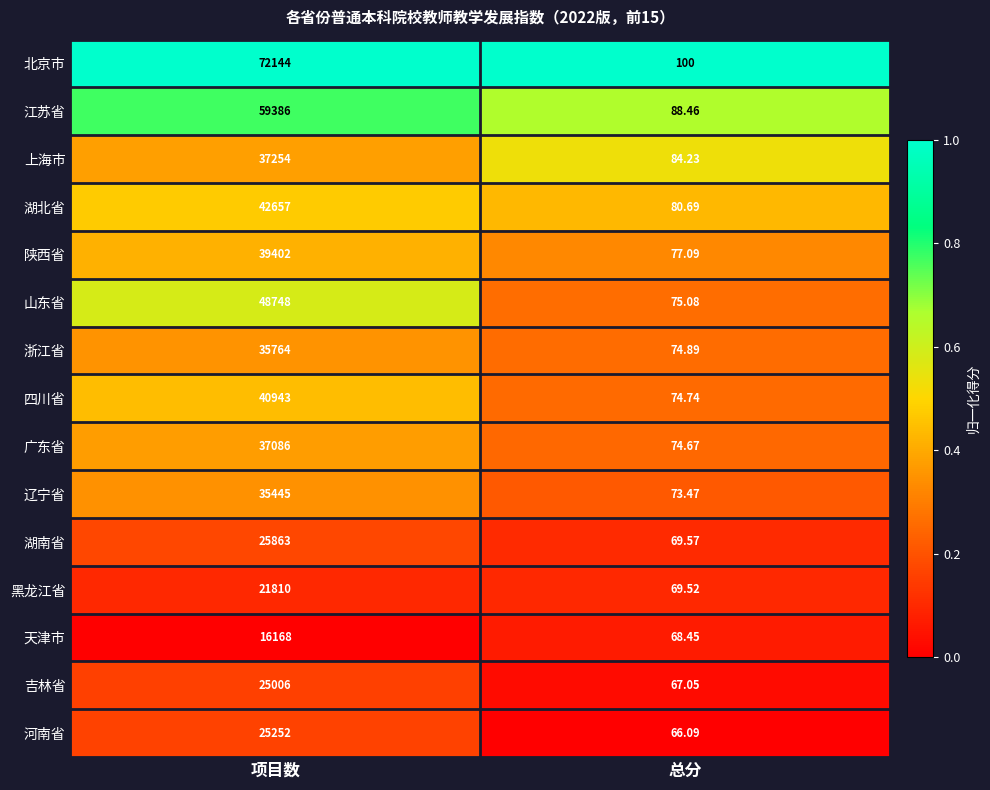

At which category is the sum across all series the highest?

项目数